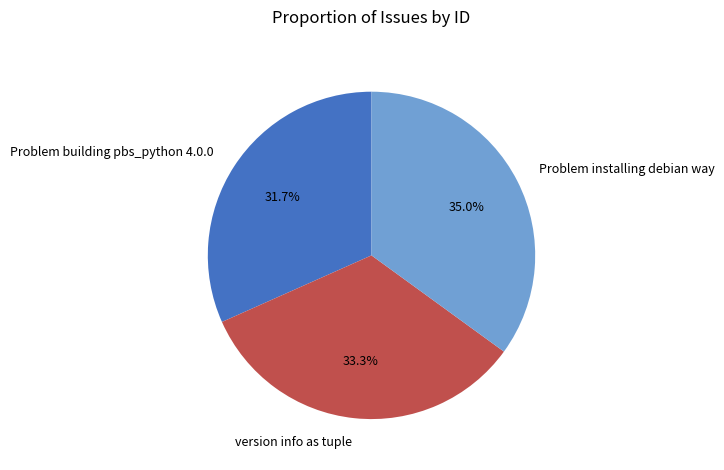

The version info as tuple slice represents 22% of the pie. True or false?

False